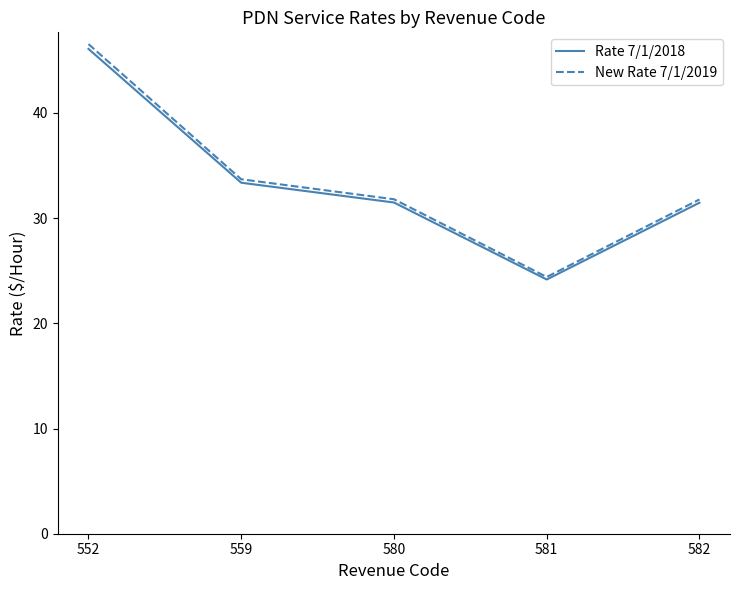

Is it true that Rate 7/1/2018 equals 45.6 at 582?

False